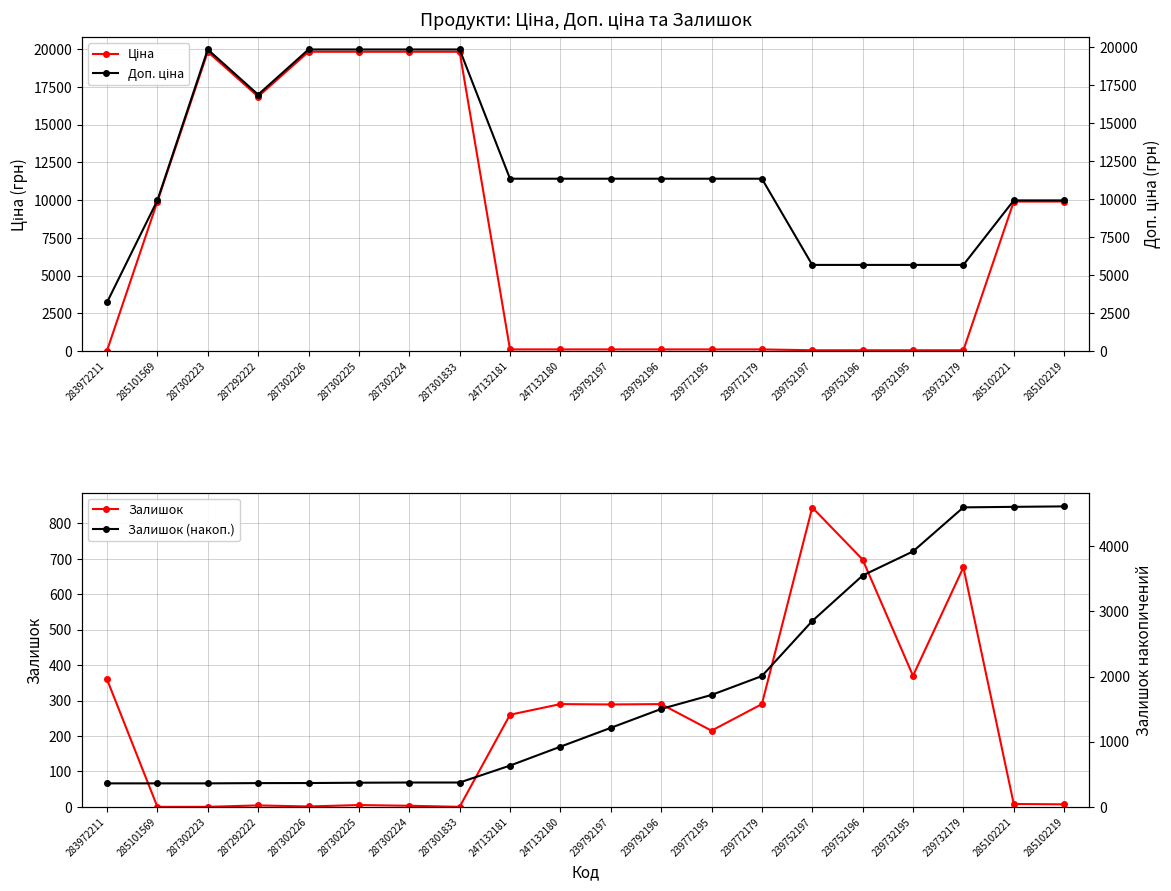

Where does the Залишок (накоп.) series first go above 1212?

239792196